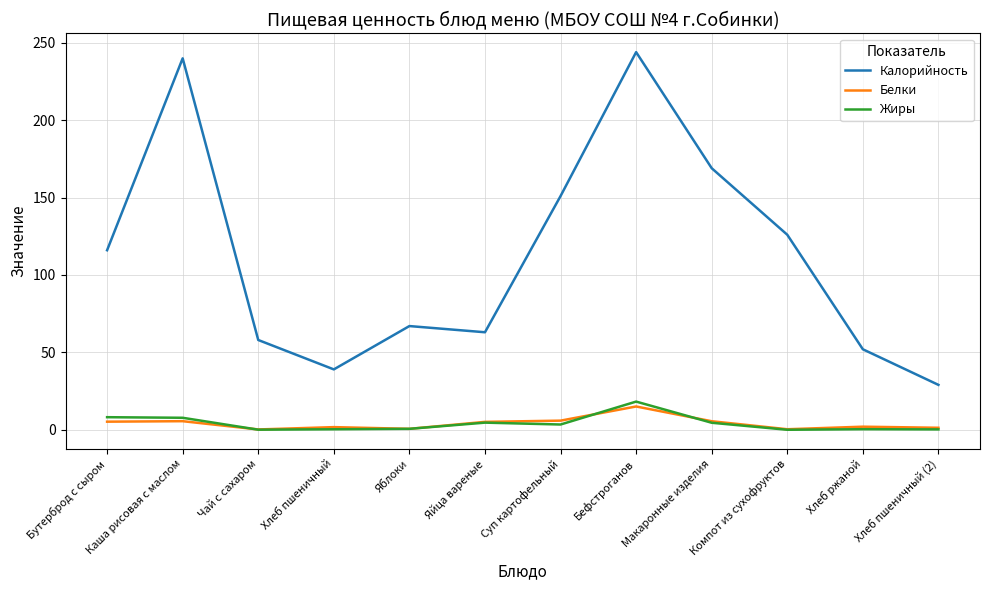

What is the total value across all series at Хлеб пшеничный (2)?

30.5